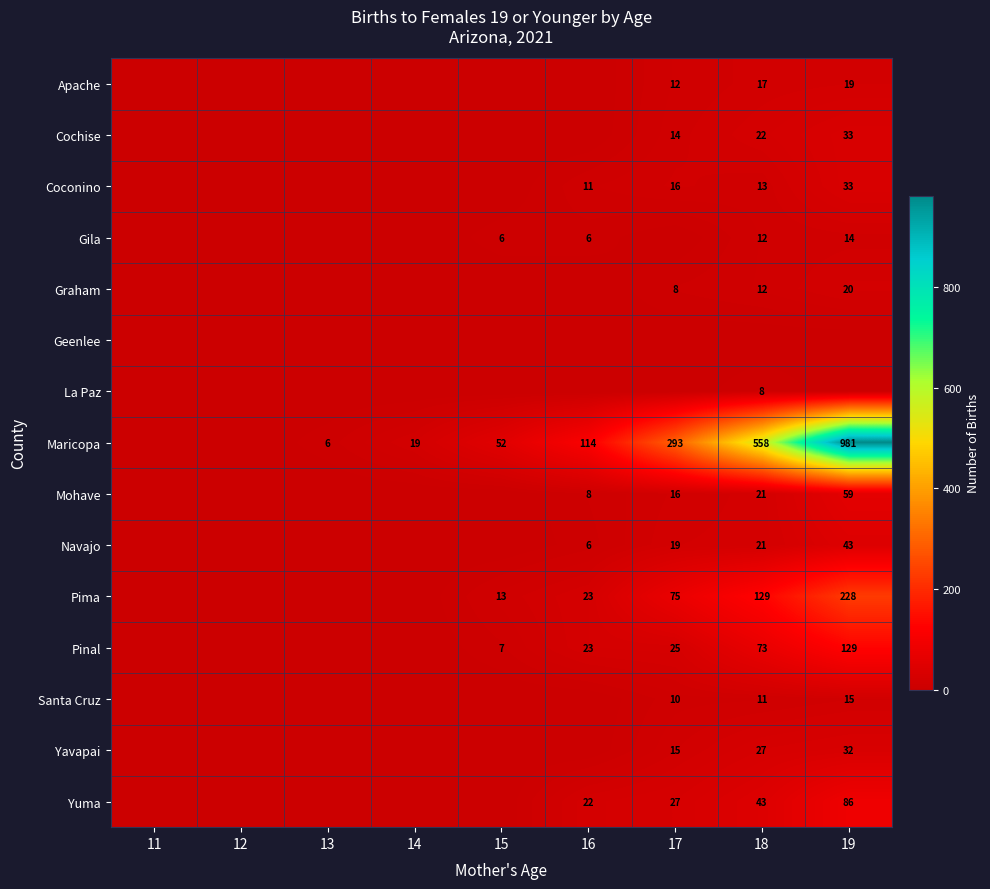

True or false: Coconino has a value of 11 at 16.

True